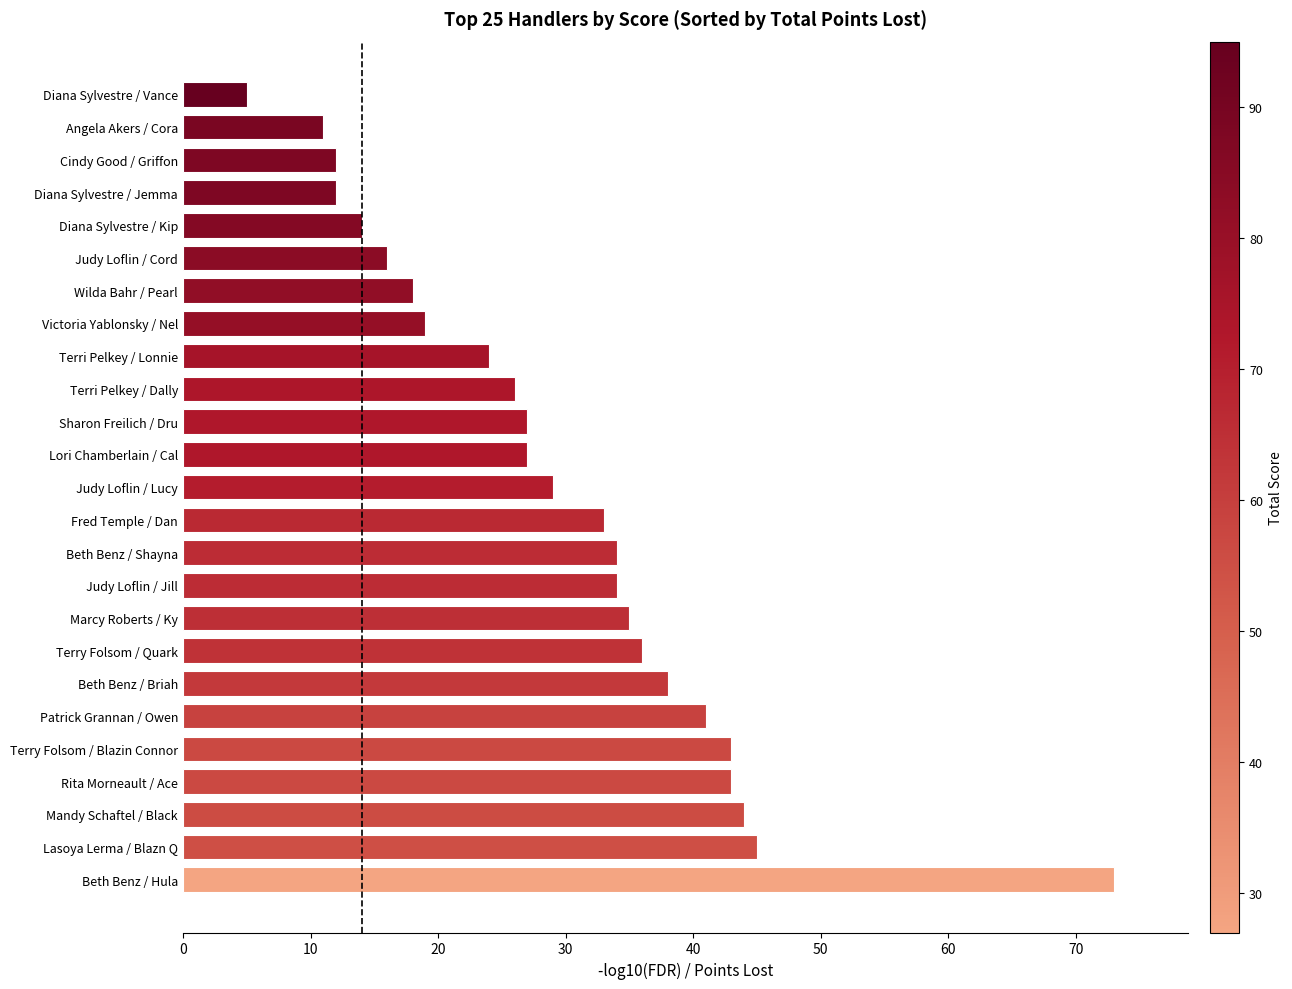

What is the difference between the second highest and minimum values?

40